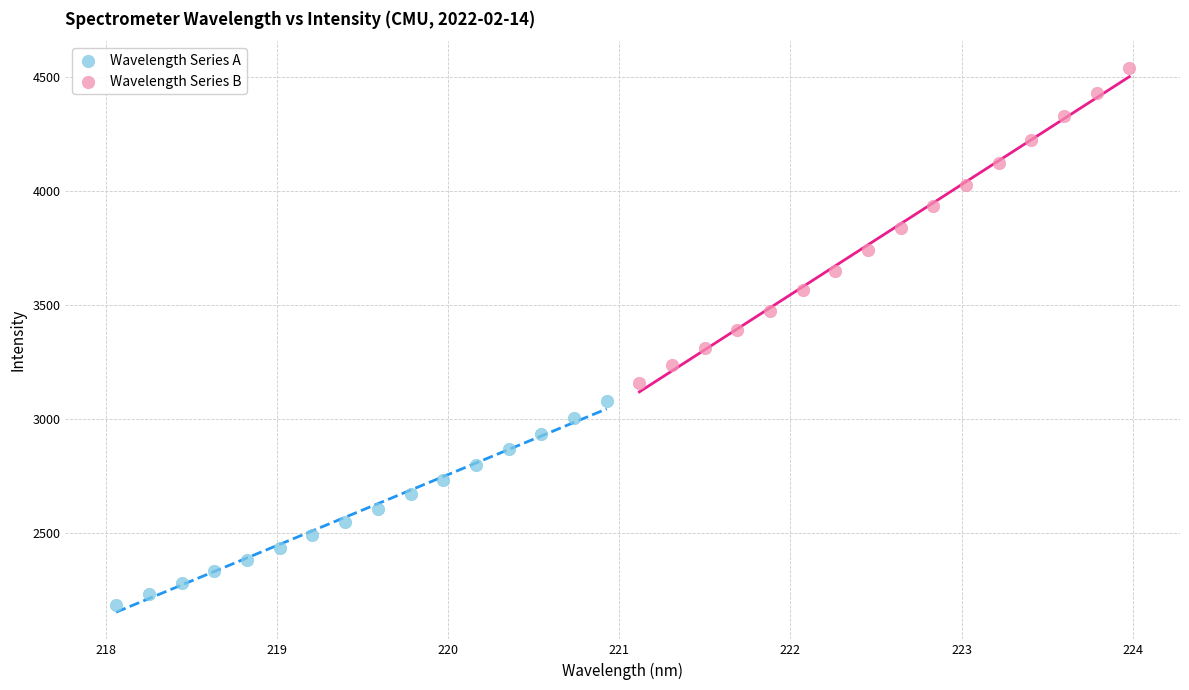

Which series contains the lowest Y value?

Wavelength Series A